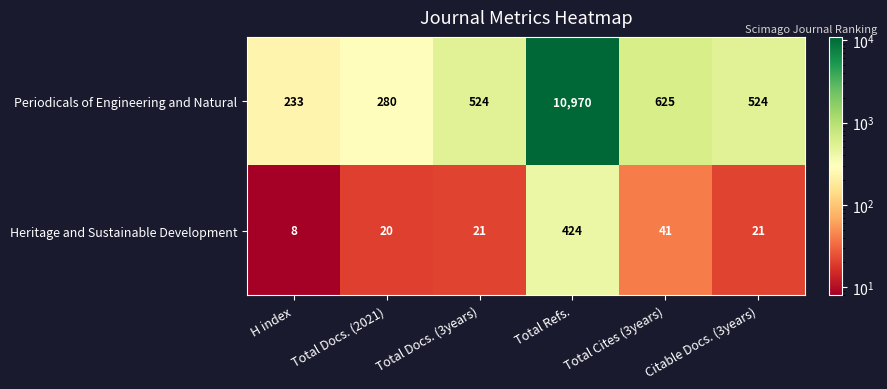

At which category is the sum across all series the highest?

Total Refs.